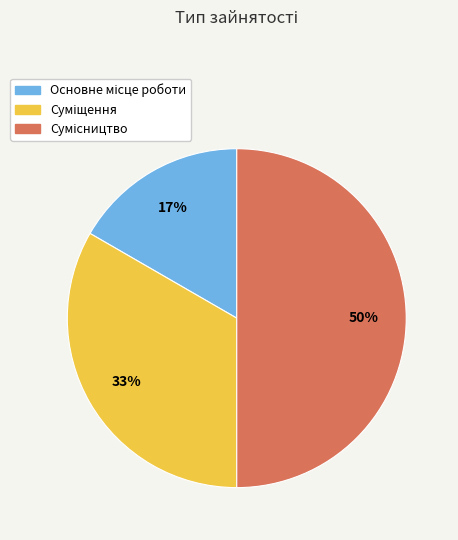

To the nearest percent, what is the average slice percentage?

33%